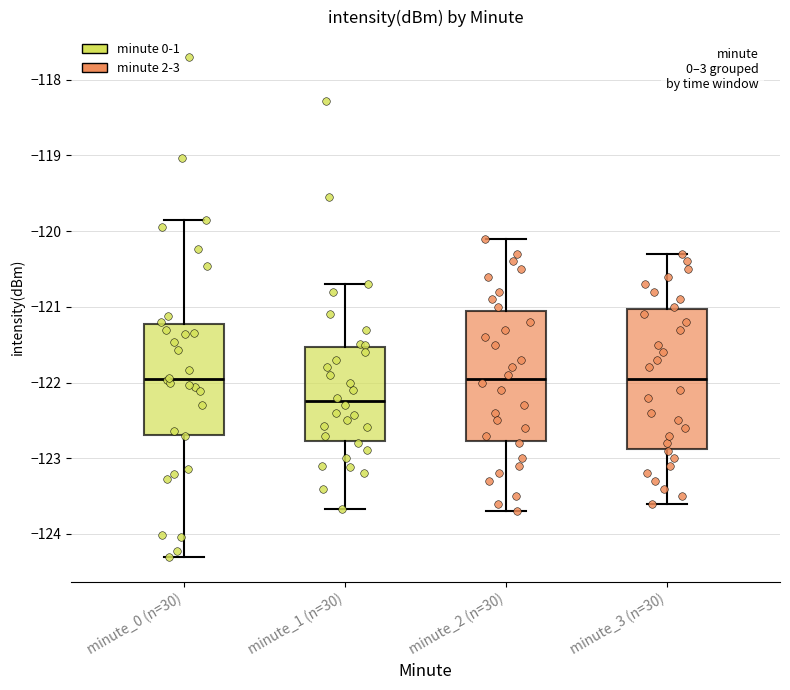

Reading left to right, transcribe this box plot: for each box, give where its median line is, the range the box spans, and where its two whiskers end, as read against the y-axis. The values are not printed on the chart, so give them approximately, as read against the axis.

minute_0 (n=30): median -121.9, box -122.7 to -121.2, whiskers -124.3 to -119.9
minute_1 (n=30): median -122.2, box -122.8 to -121.5, whiskers -123.7 to -120.7
minute_2 (n=30): median -121.9, box -122.8 to -121.0, whiskers -123.7 to -120.1
minute_3 (n=30): median -121.9, box -122.9 to -121.0, whiskers -123.6 to -120.3